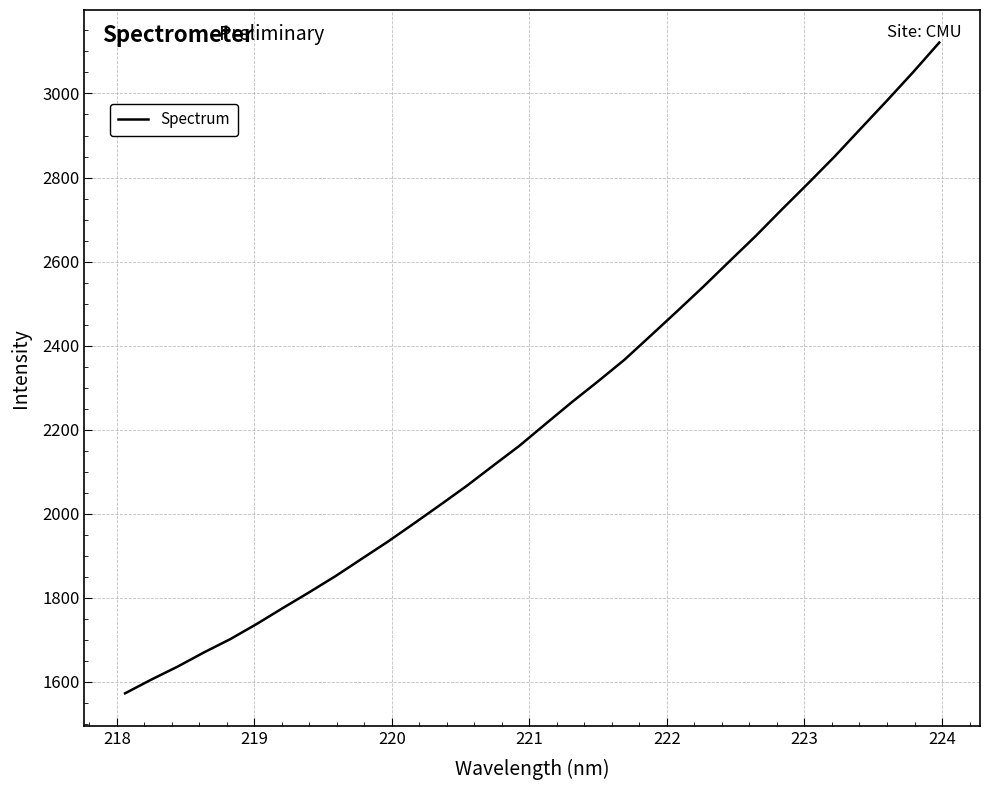

What is the smallest value displayed?

1573.0